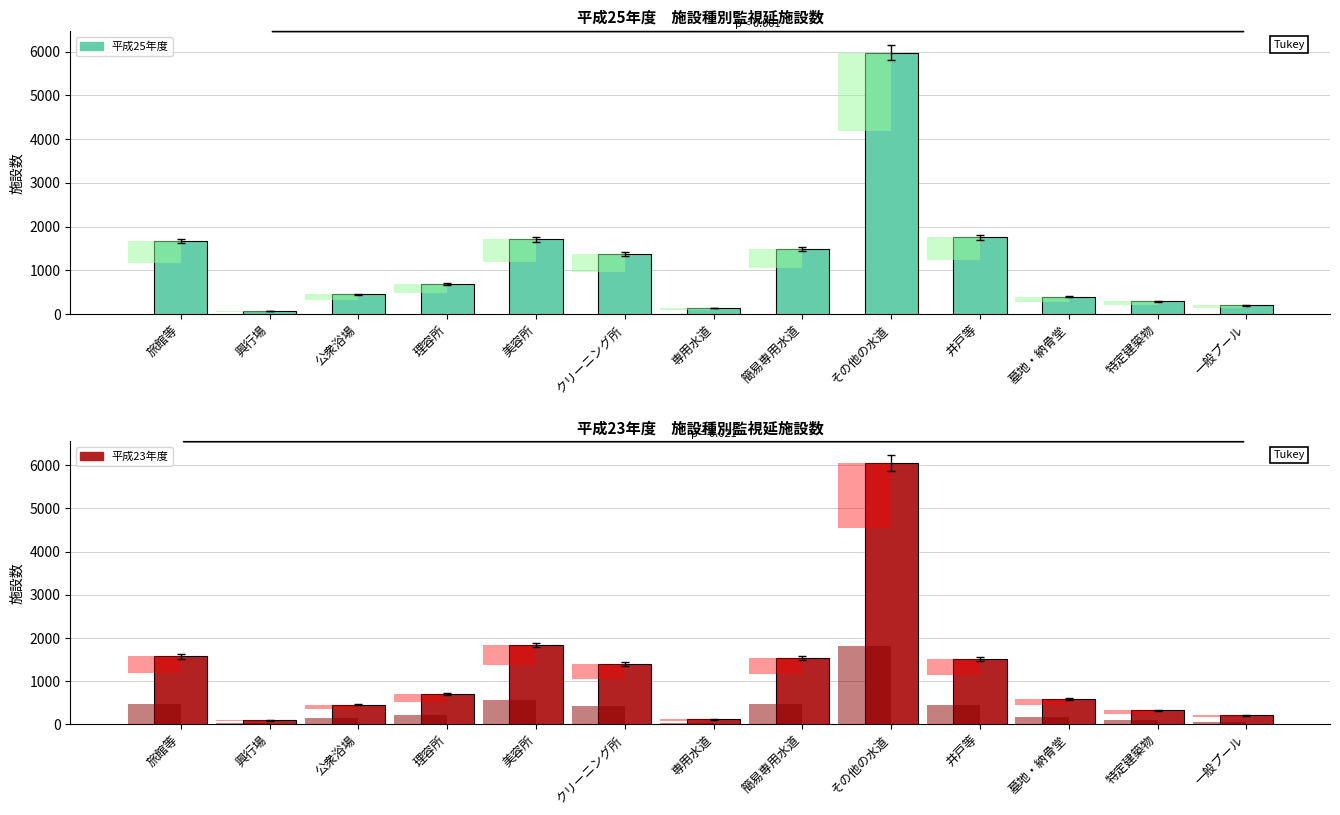

What is the average value of the 平成25年度 series?

1247